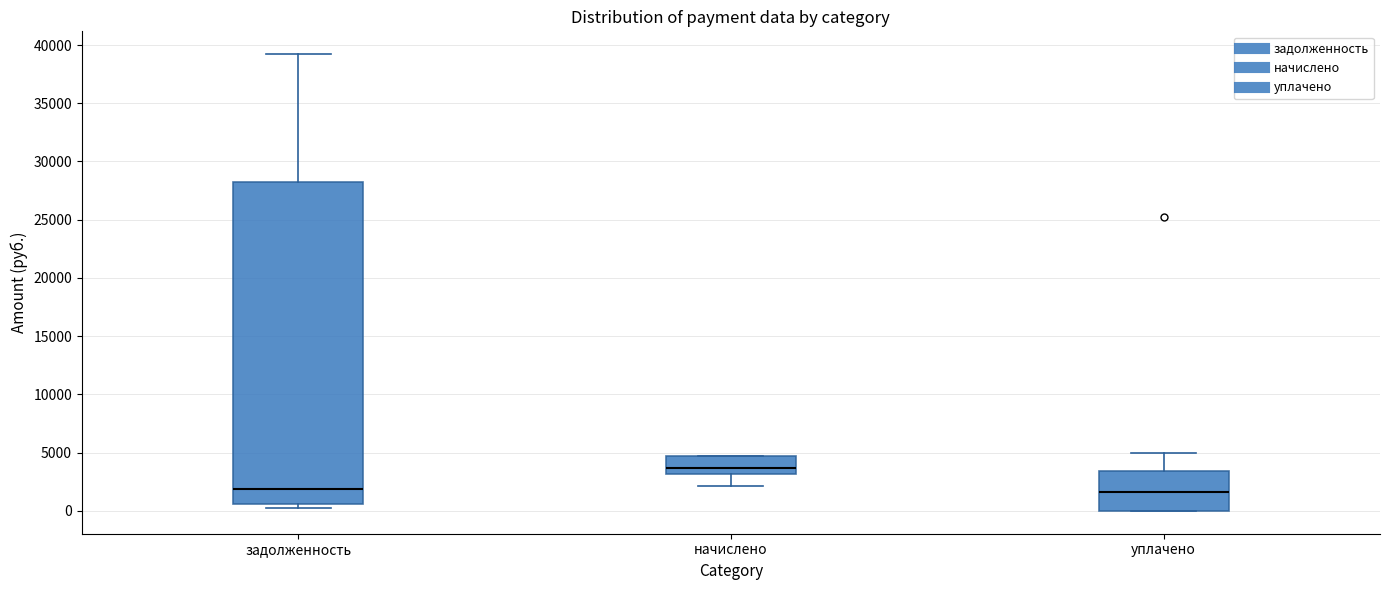

Which box is the tallest, from its lower edge to its upper edge?

задолженность